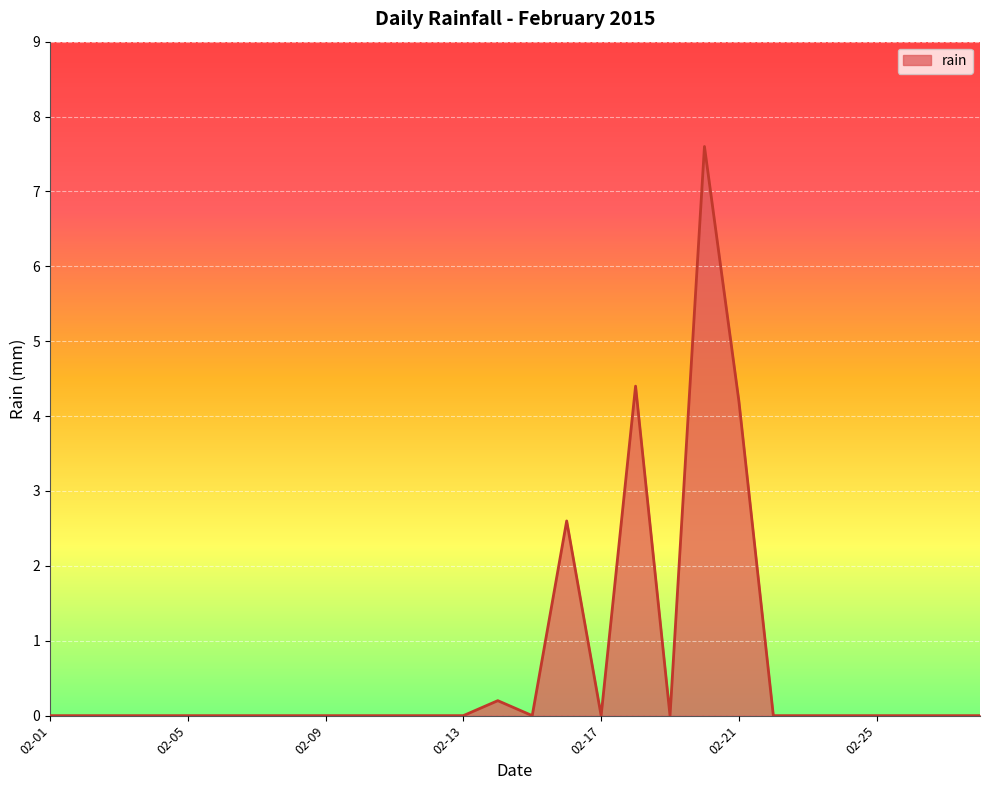

What is the greatest value displayed?

7.6